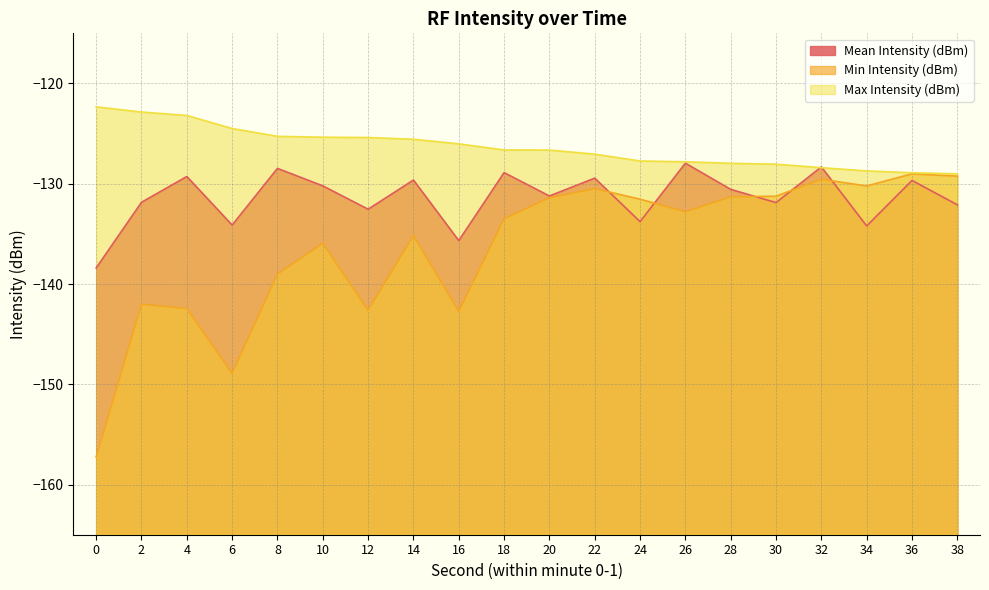

Which series has the widest spread of values?

Min Intensity (dBm)